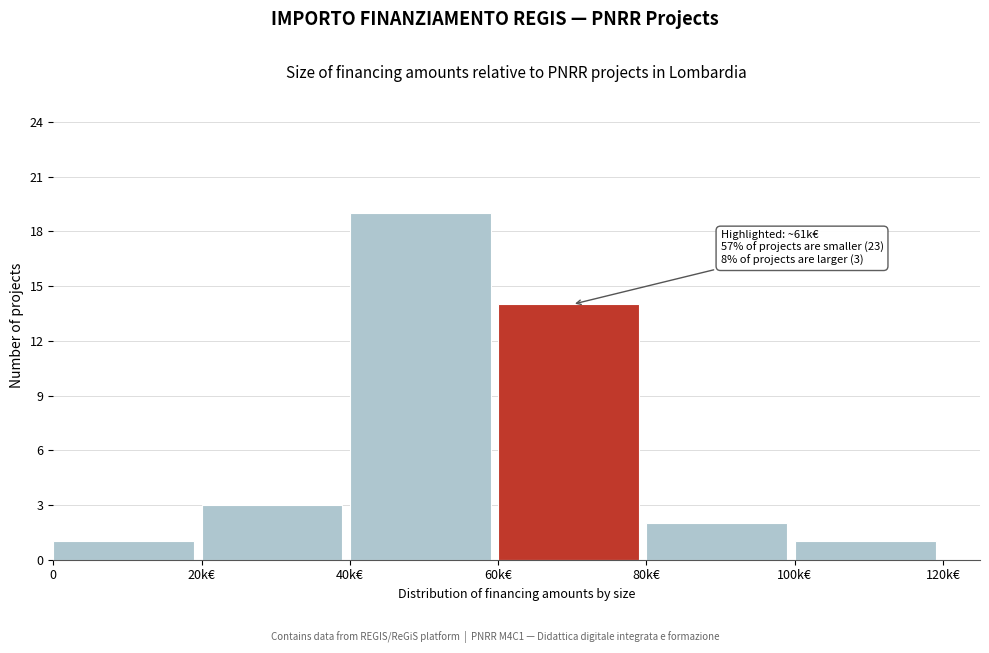

Reading left to right, transcribe all the data shown in this chart.

1	3	19	14	2	1